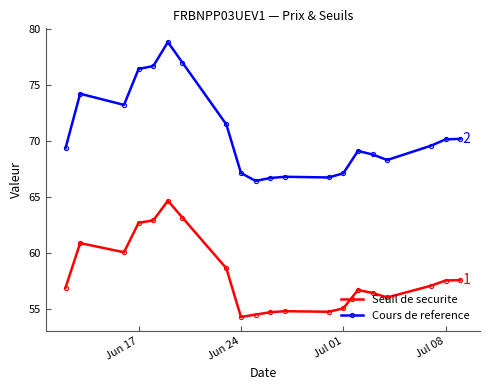

What is the difference between the second highest and minimum values in the Cours de reference series?

10.6